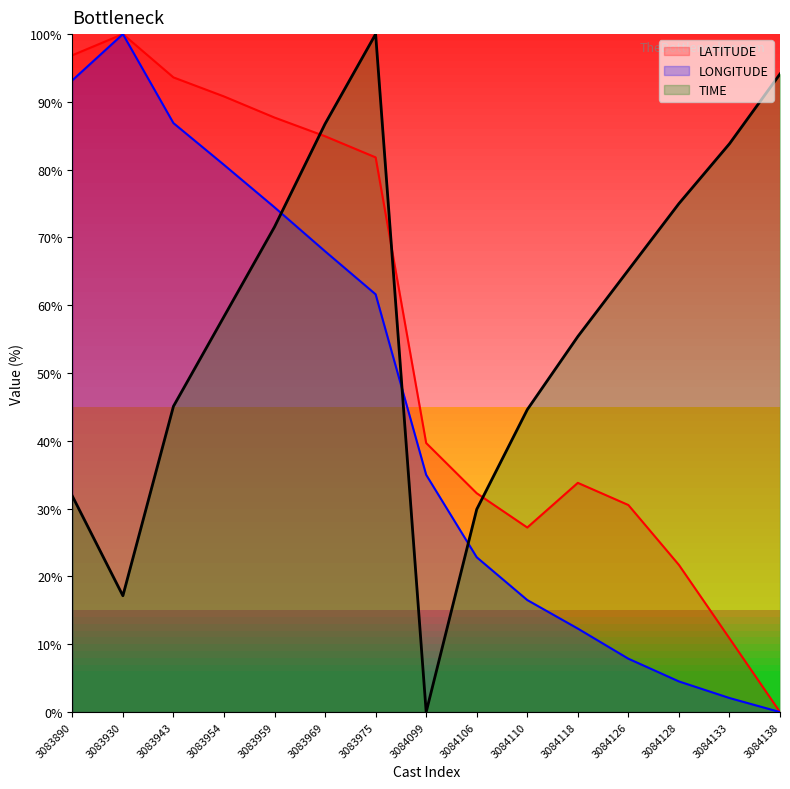

What is the difference between the maximum and minimum values in the LONGITUDE series?

100.0